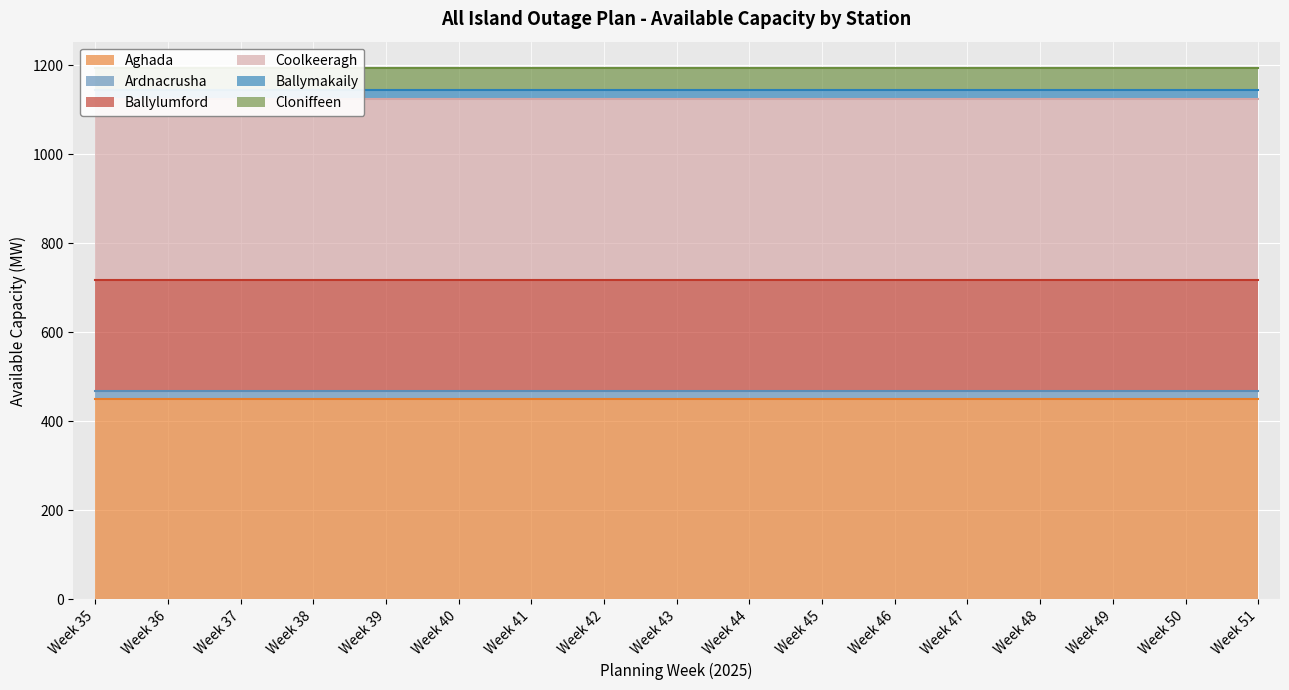

What is the spread (max minus min) of values at Week 43?

431